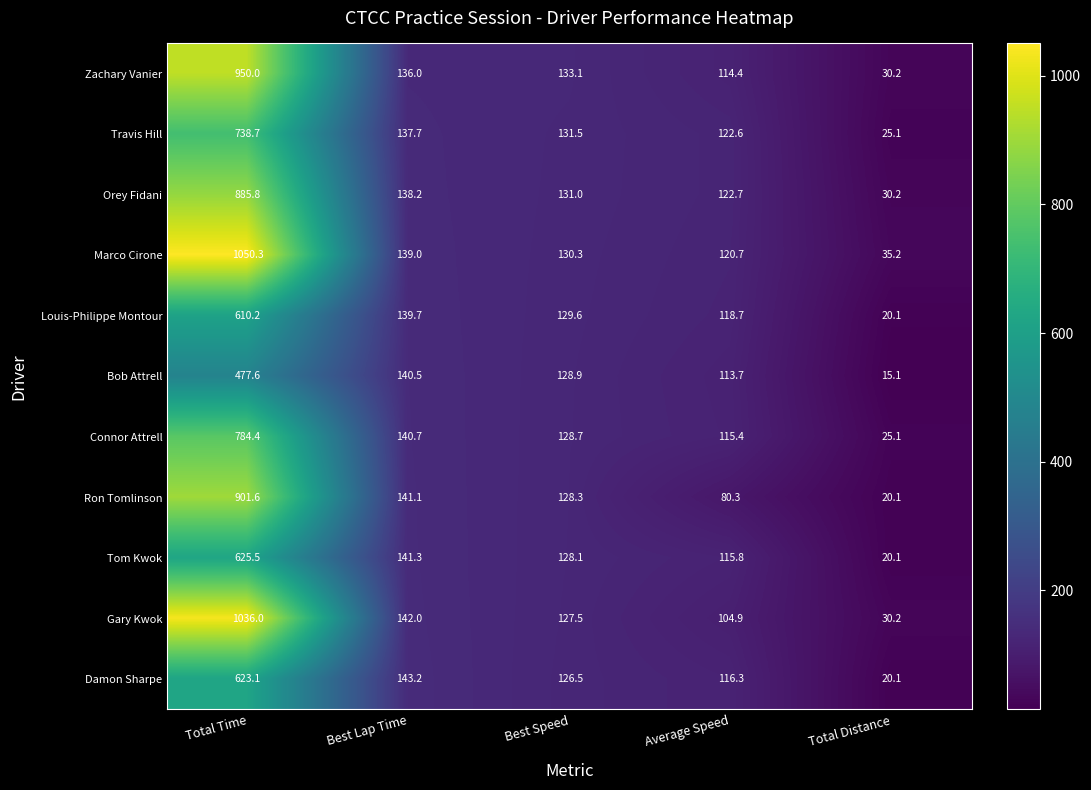

Rank the series at Best Speed from highest to lowest value.

Zachary Vanier, Travis Hill, Orey Fidani, Marco Cirone, Louis-Philippe Montour, Bob Attrell, Connor Attrell, Ron Tomlinson, Tom Kwok, Gary Kwok, Damon Sharpe